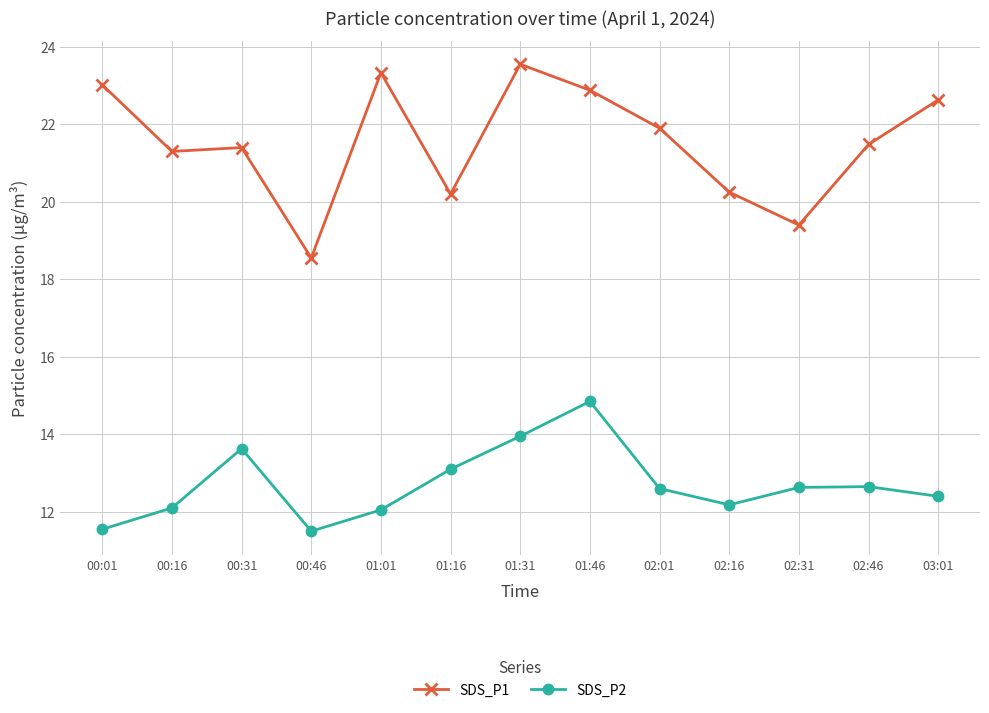

What is the minimum value for SDS_P2?

11.5